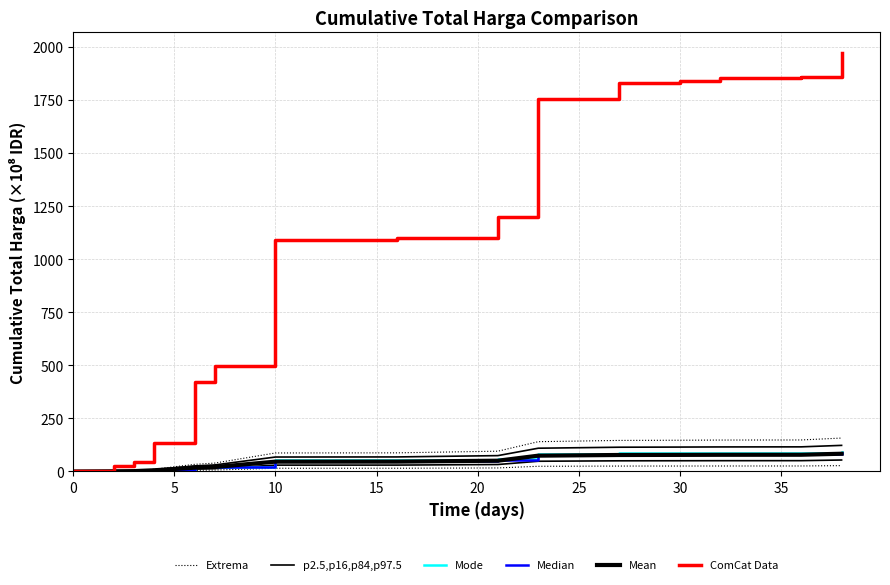

True or false: ComCat Data and Mean cross at least once.

False